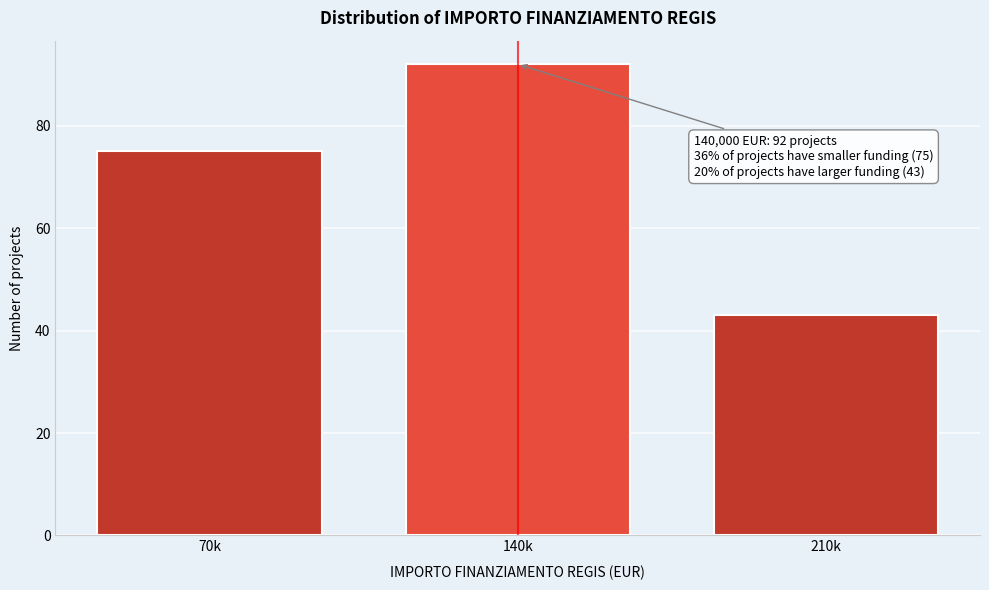

Reading right to left, what are all the values shown in this chart?

43	92	75